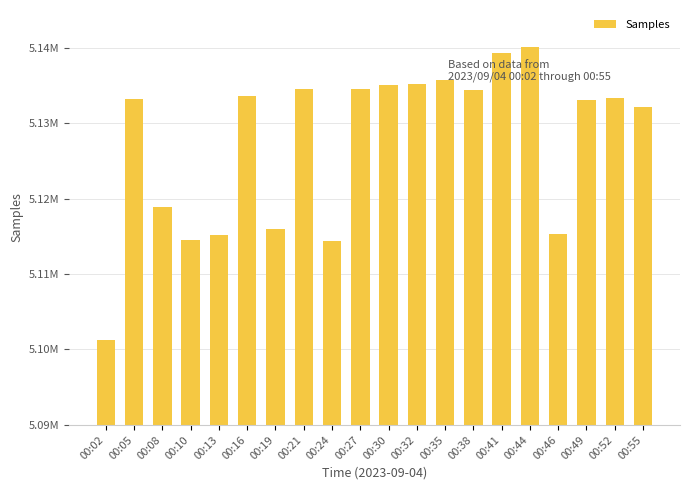

At which category does the chart reach its peak across all series?

00:44